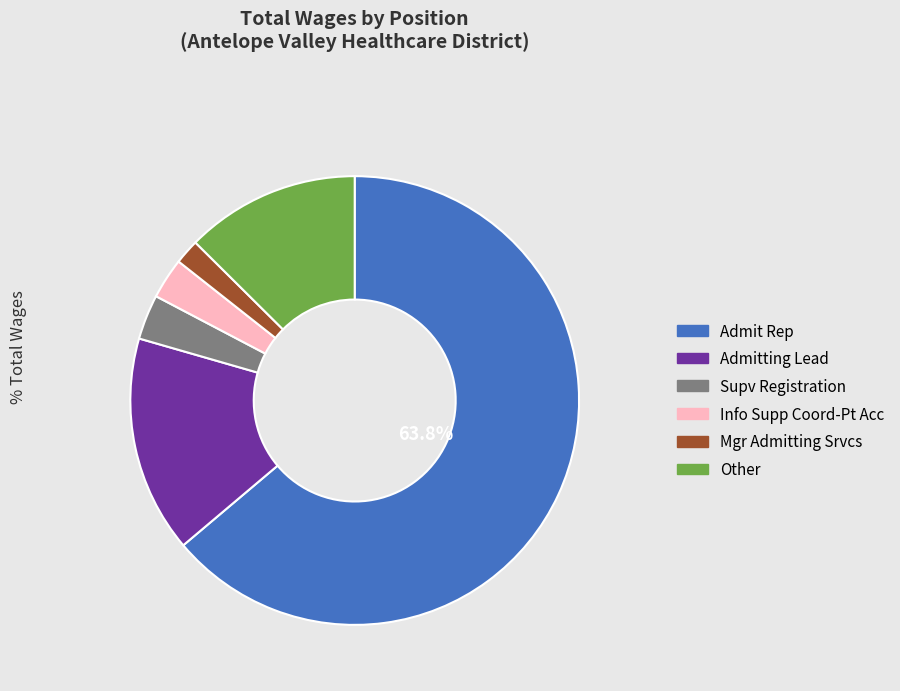

To the nearest percent, what is the difference between the largest and smallest slice percentages?

62%